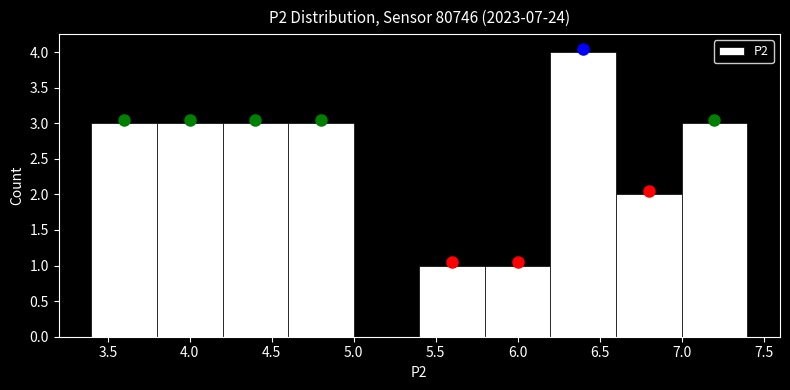

Which range on the x-axis has the tallest bar?

6.2 to 6.6